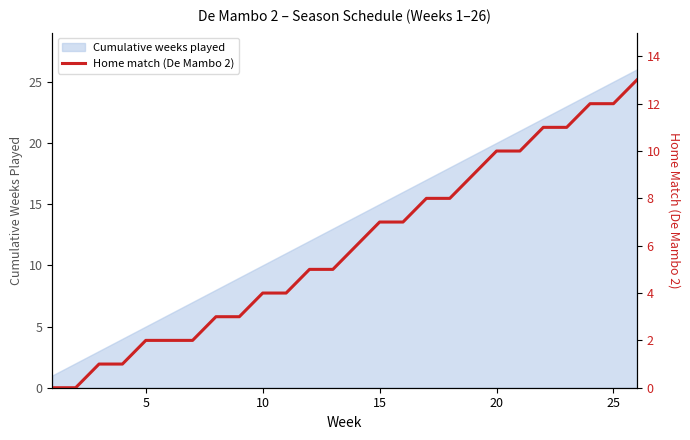

What is the maximum value for Cumulative weeks played?

26